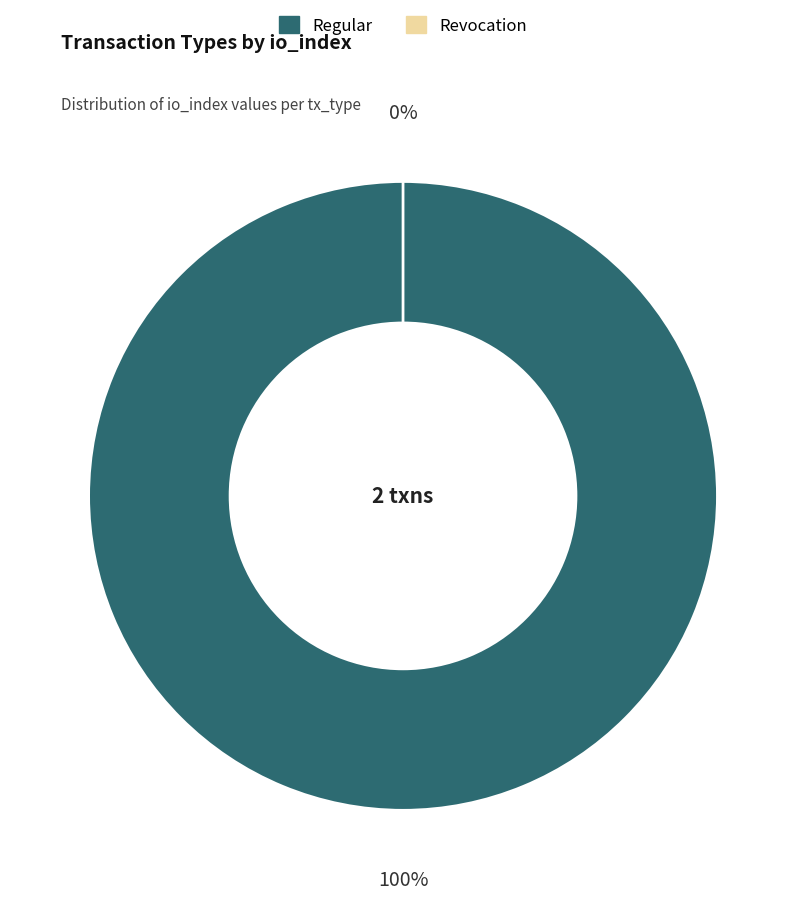

How much of the chart is everything except Revocation?

100.0%